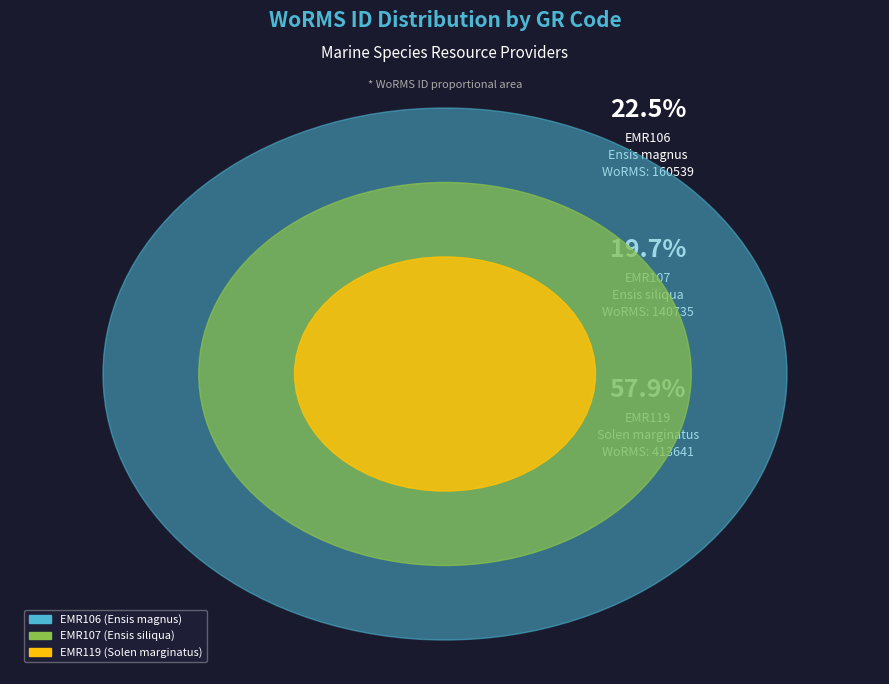

True or false: EMR107 accounts for 20% of the total.

True